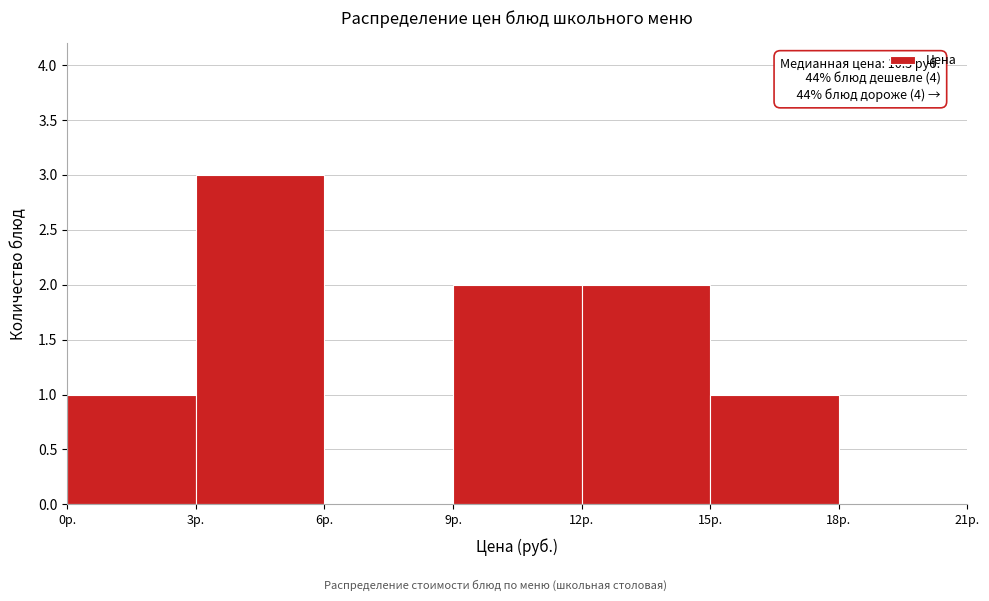

Which range on the x-axis has the tallest bar?

3 to 6